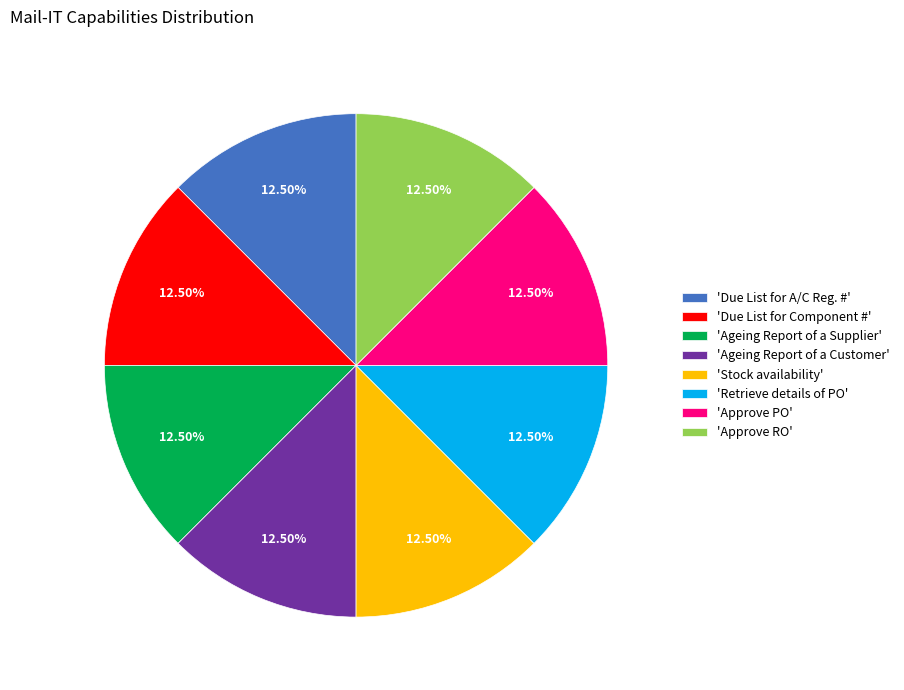

Does 'Due List for A/C Reg. #' represent more than half of the total?

No